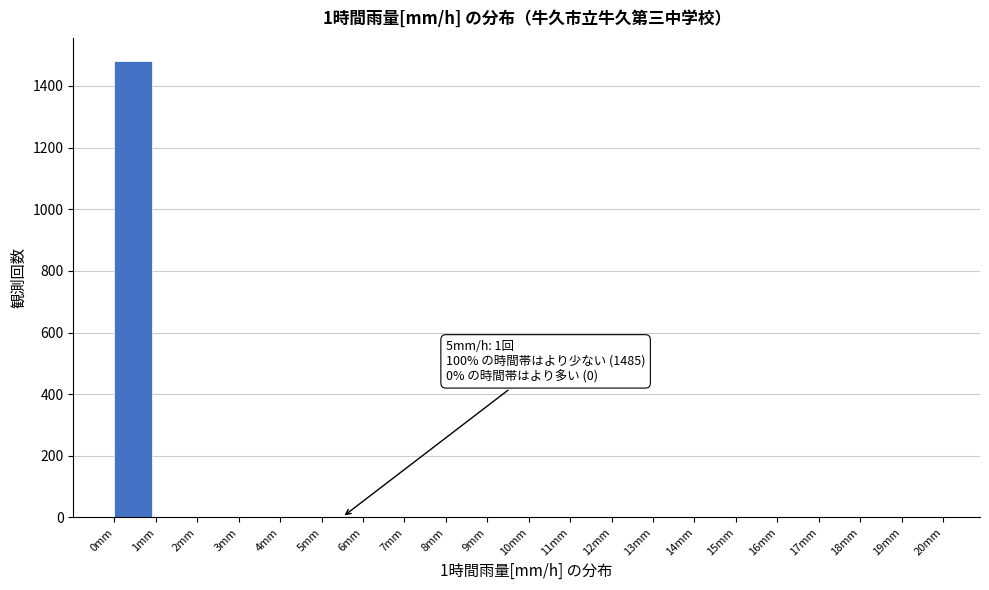

Which range on the x-axis has the tallest bar?

0 to 1